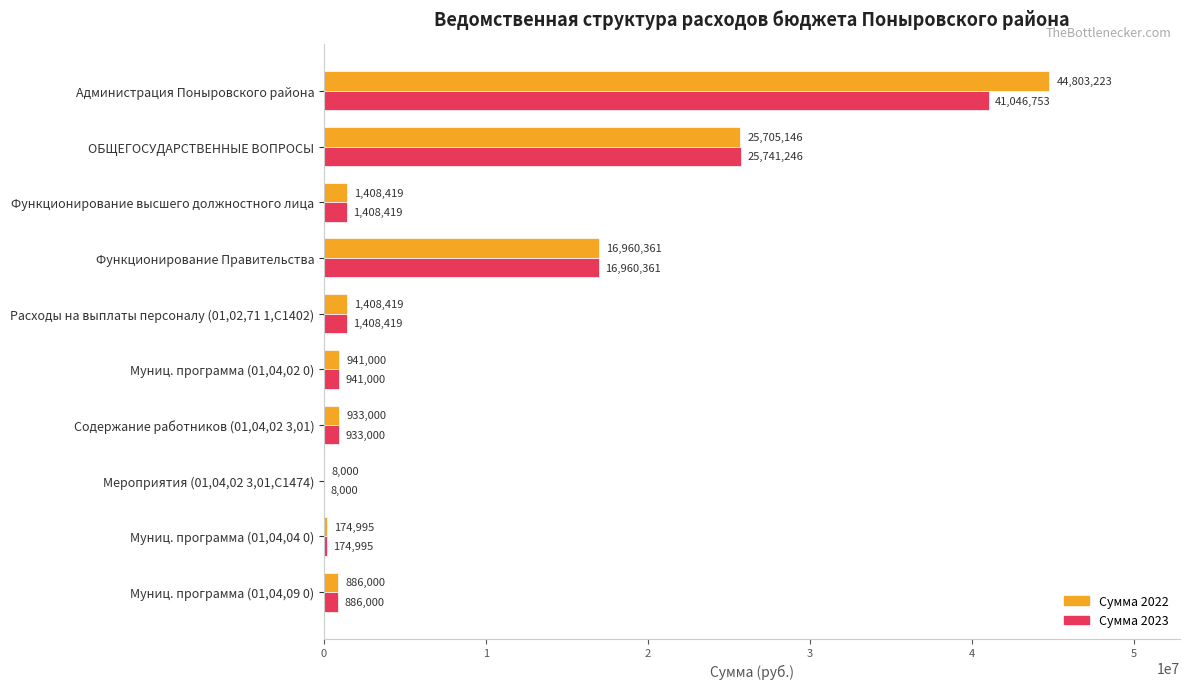

True or false: Сумма 2022 has a value of 41966545 at ОБЩЕГОСУДАРСТВЕННЫЕ ВОПРОСЫ.

False